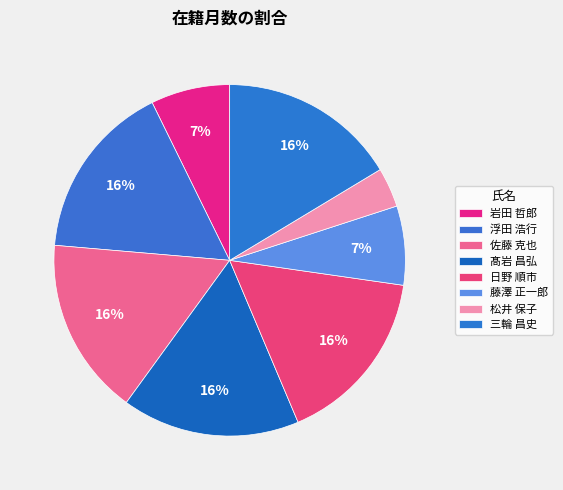

What portion of the pie excludes 佐藤 克也?

83.6%